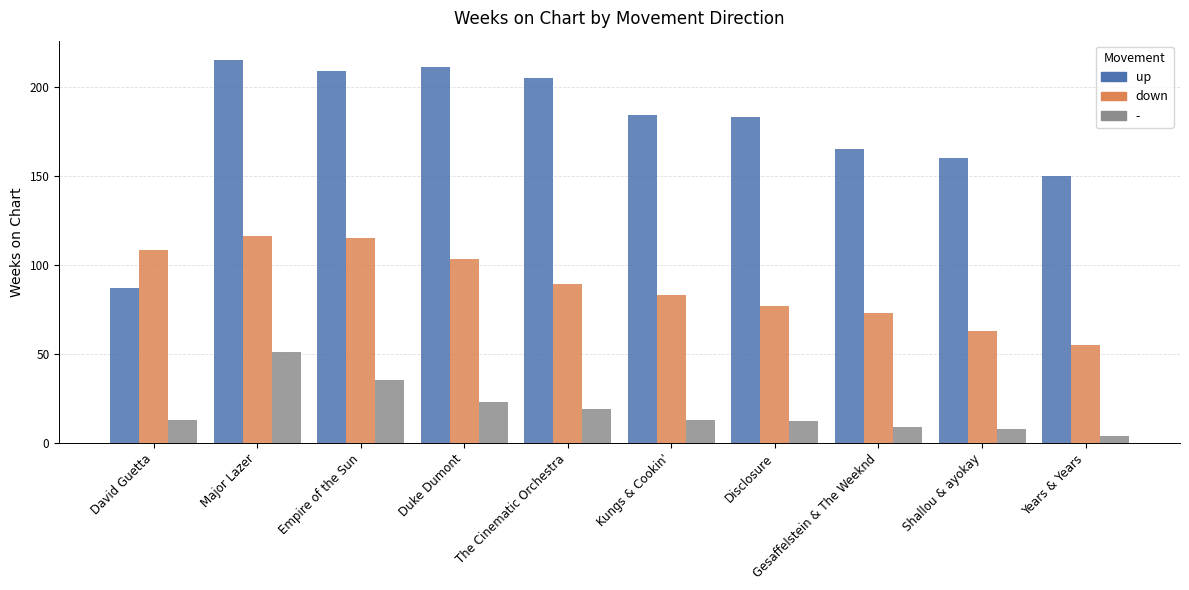

At which category is the sum across all series the highest?

Major Lazer